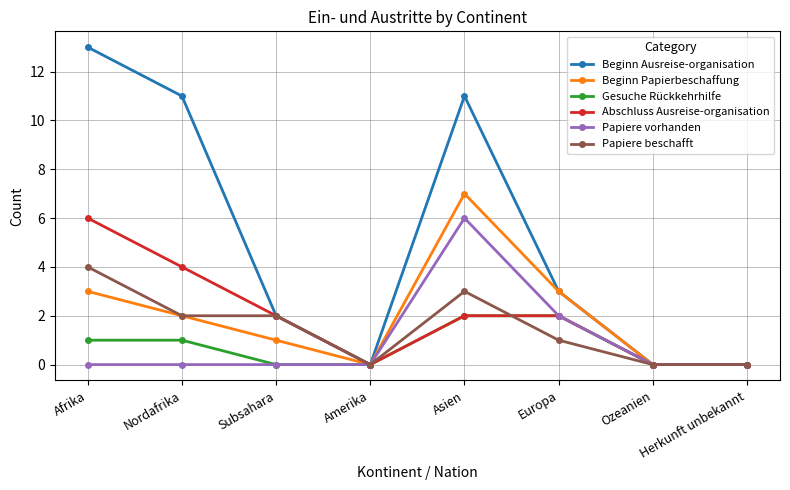

Which series has the widest spread of values?

Beginn Ausreise-organisation